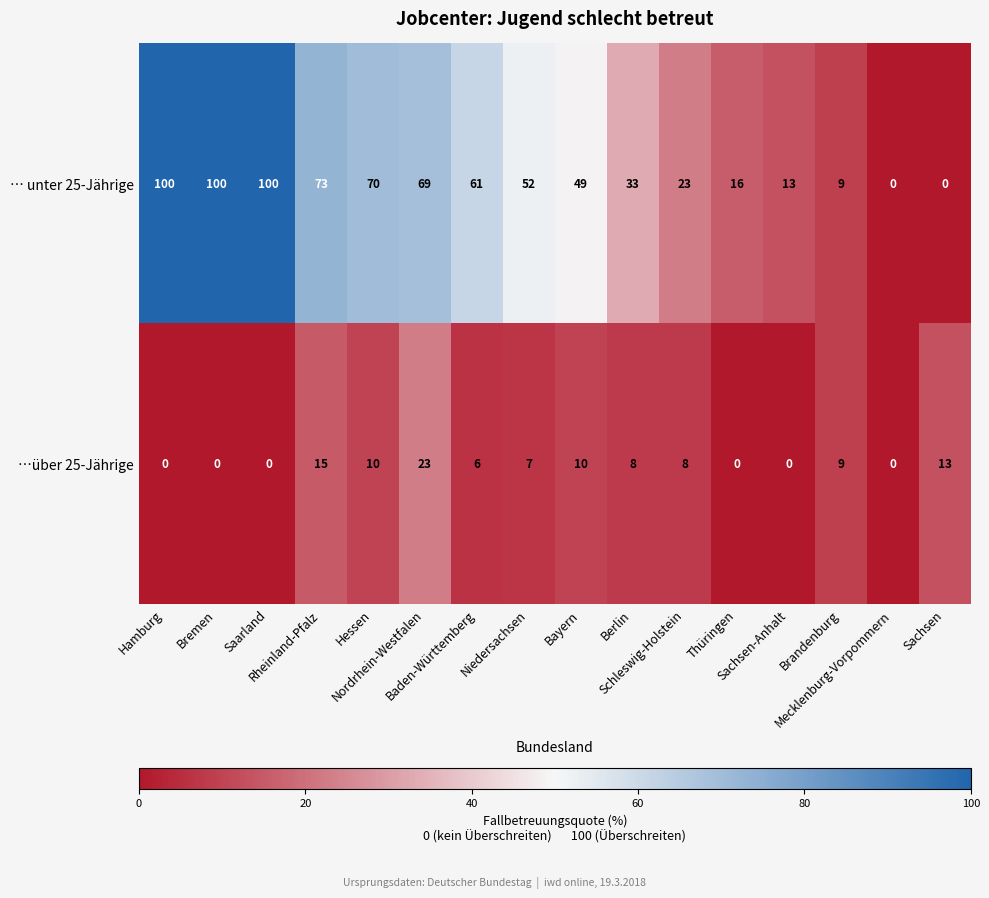

List the series in order of their peak value, lowest first.

…über 25-Jährige, … unter 25-Jährige